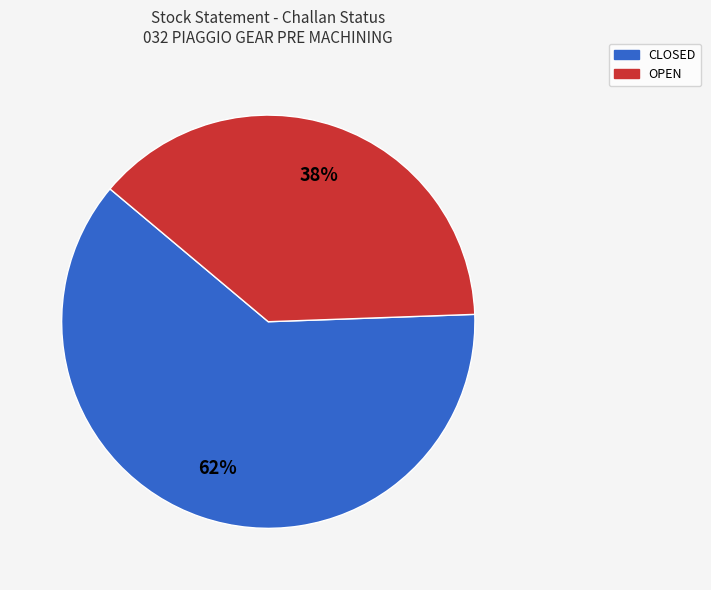

Which category has the biggest portion of the pie?

CLOSED